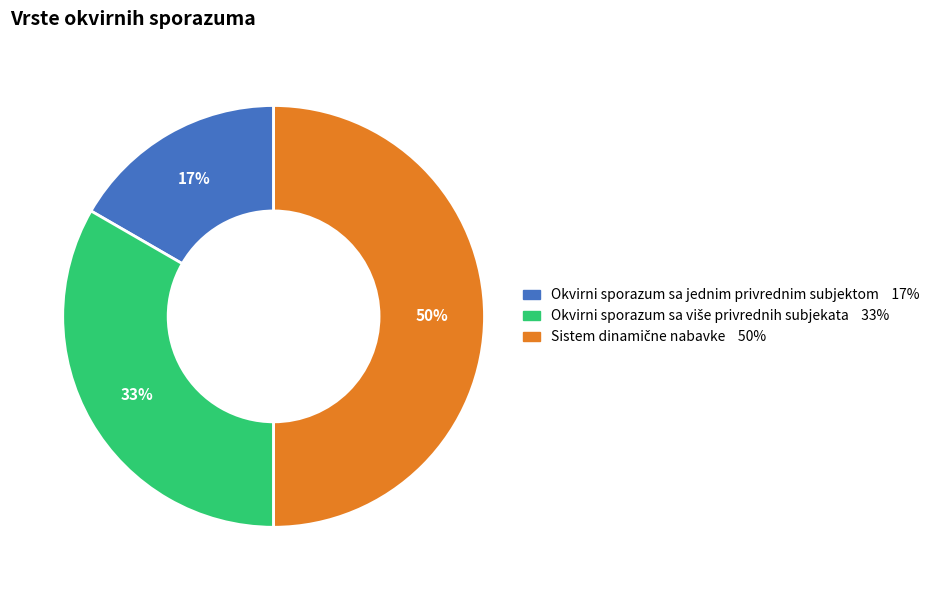

To the nearest percent, what is the difference between the largest and smallest slice percentages?

33%